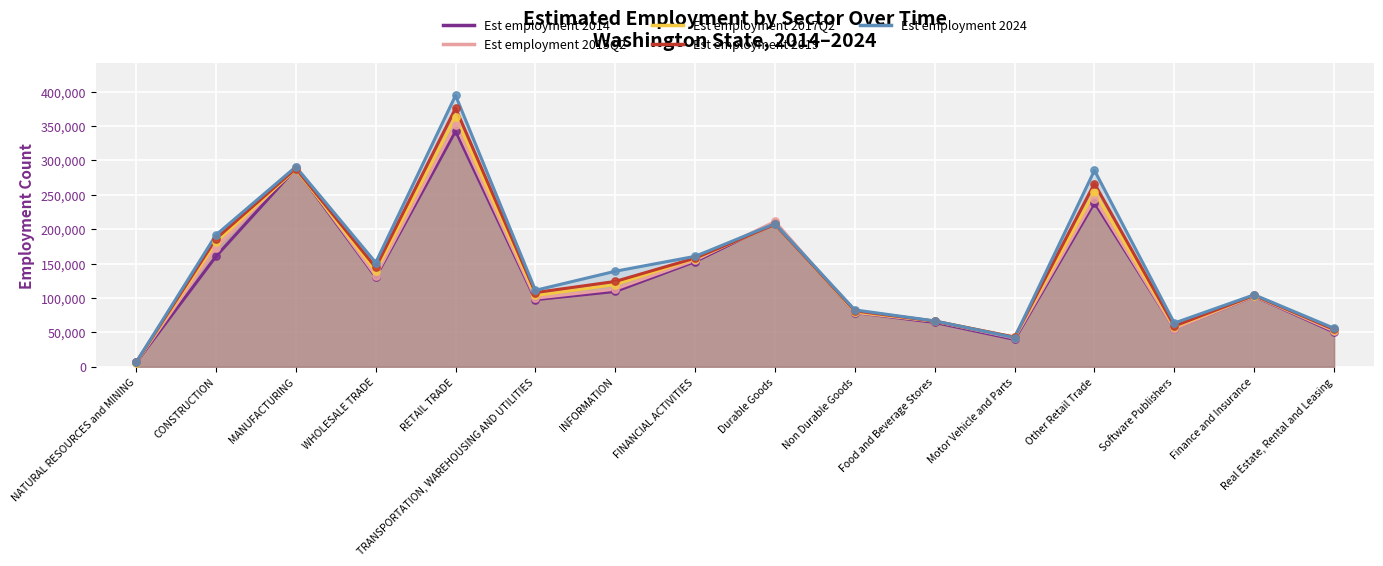

At which category is the sum across all series the highest?

RETAIL TRADE